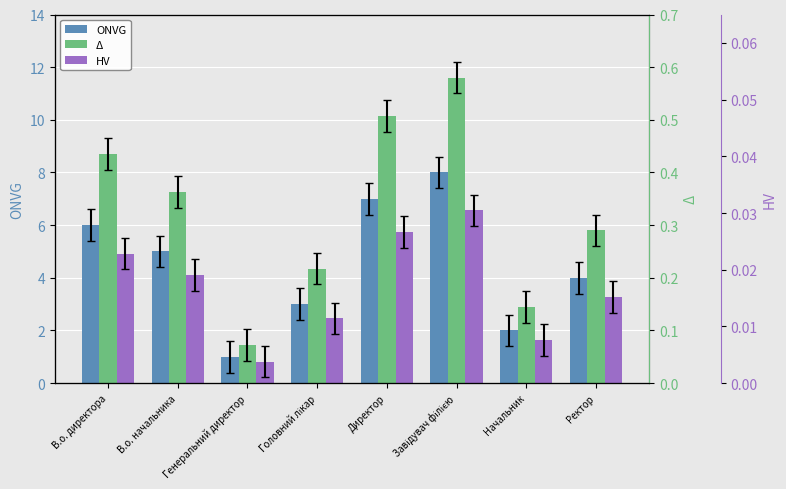

What is the sum of the HV values at Головний лікар and Генеральний директор?

3.3